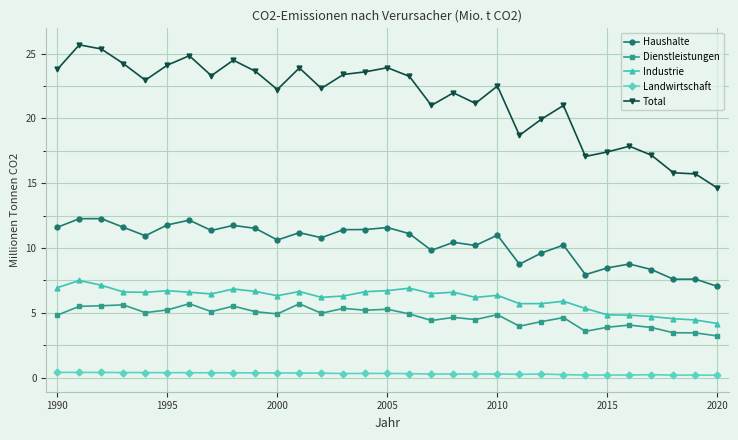

Which series has the largest range (max minus min)?

Total